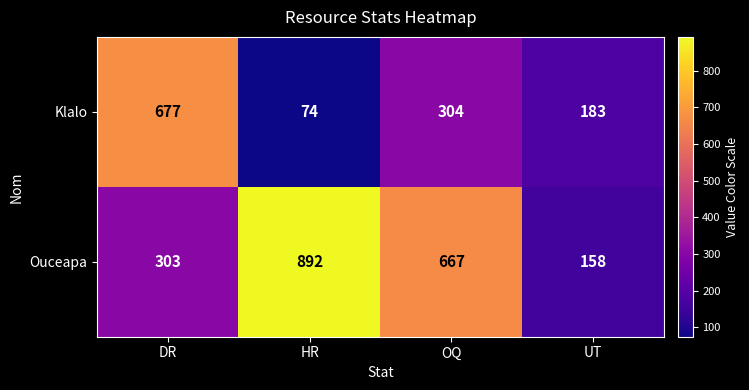

The Klalo series shows 1080 at DR. True or false?

False